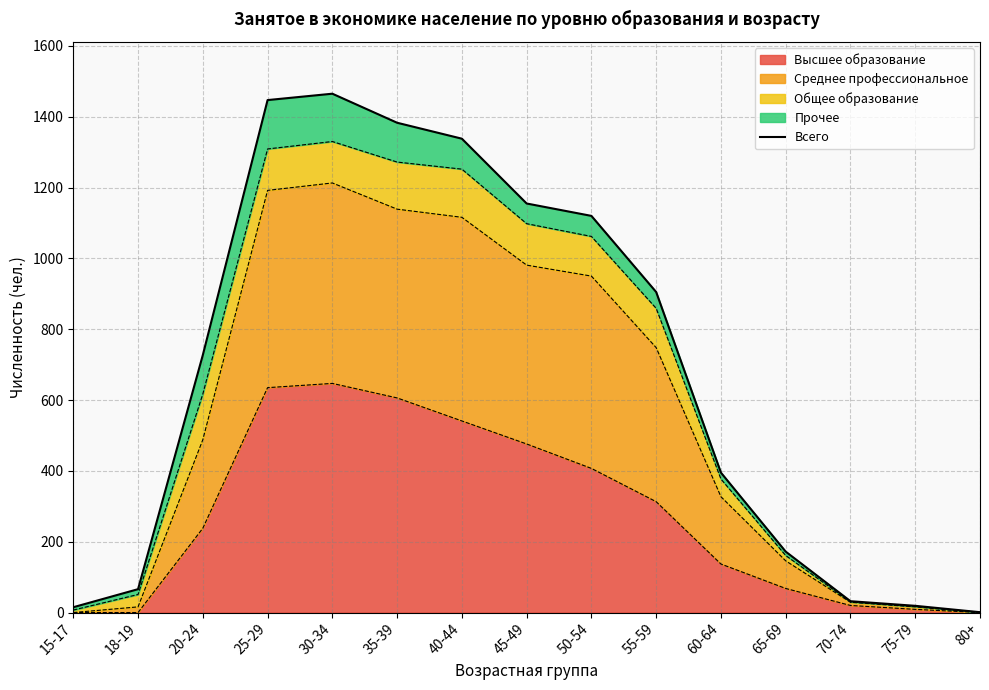

Reading left to right, list all the values displayed in this chart.

15-17=15	18-19=66	20-24=727	25-29=1447	30-34=1465	35-39=1383	40-44=1338	45-49=1155	50-54=1120	55-59=905	60-64=395	65-69=172	70-74=32	75-79=19	80+=1